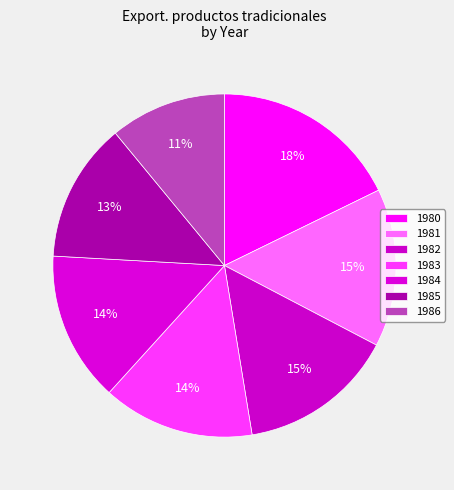

What percentage is the 1984 slice, to the nearest percent?

14%